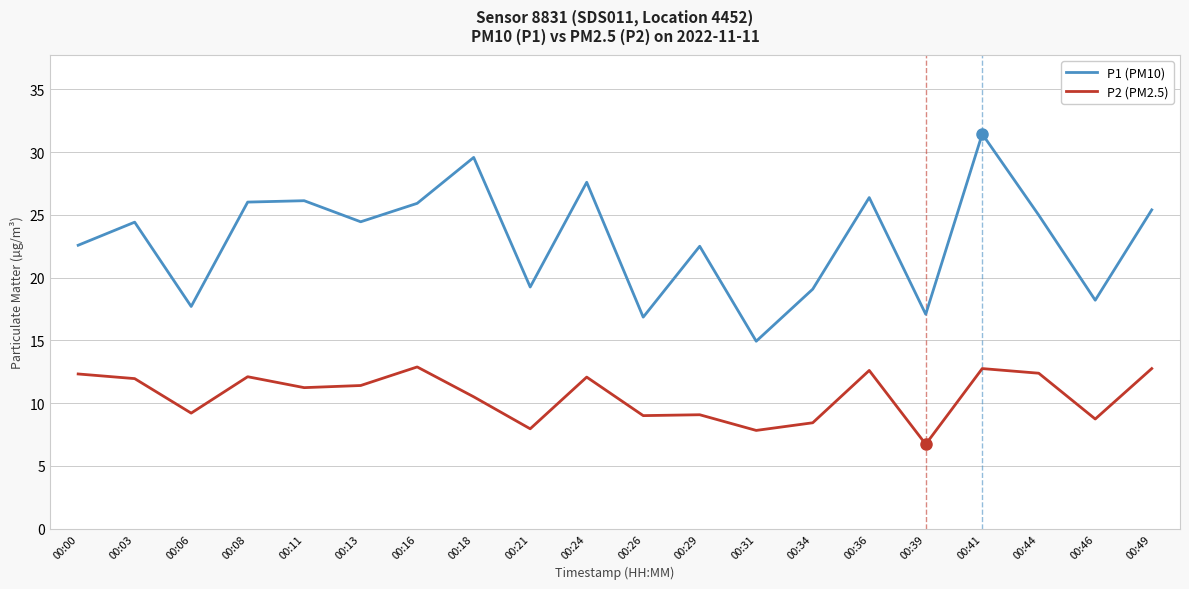

Is it true that P2 (PM2.5) equals 1.6 at 00:21?

False